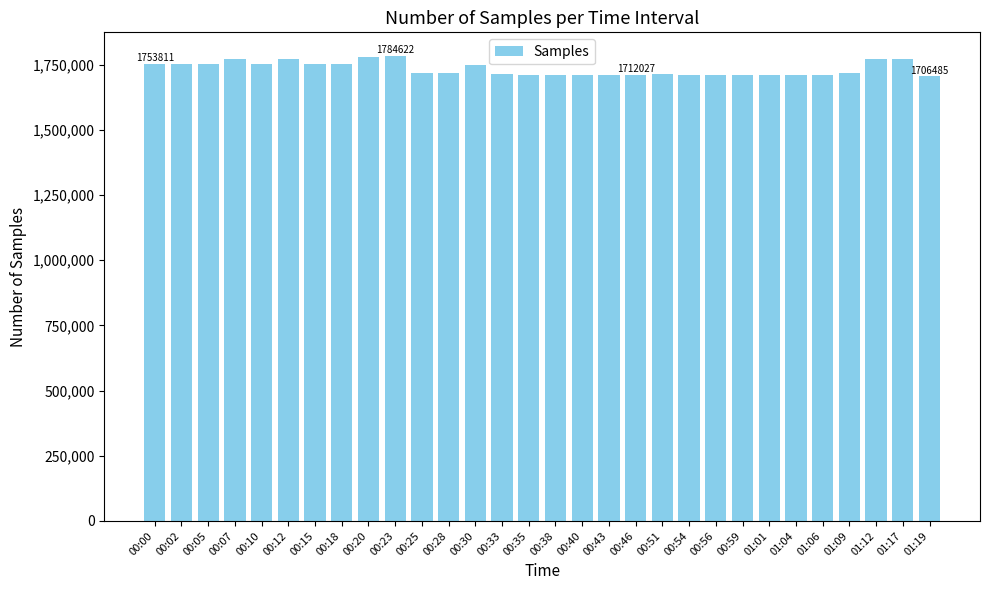

What is the ratio of the value at 00:00 to the value at 00:07?

1.0